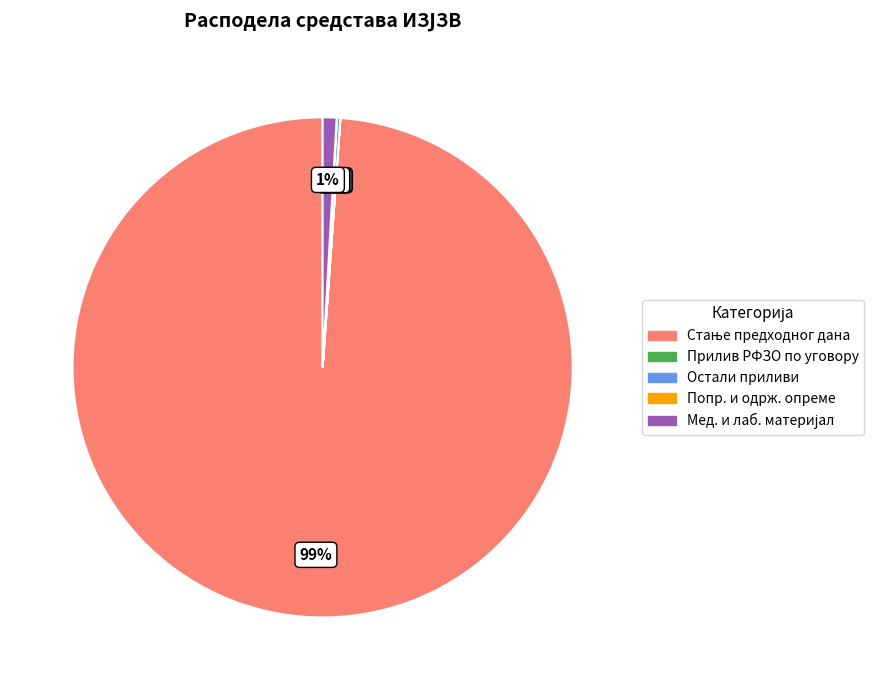

To the nearest percent, what is the average slice percentage?

20%